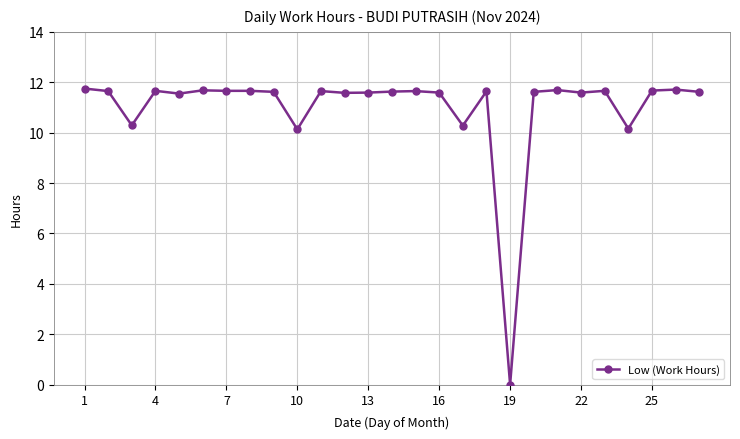

True or false: there are more than 0 points higher than both neighbors.

True